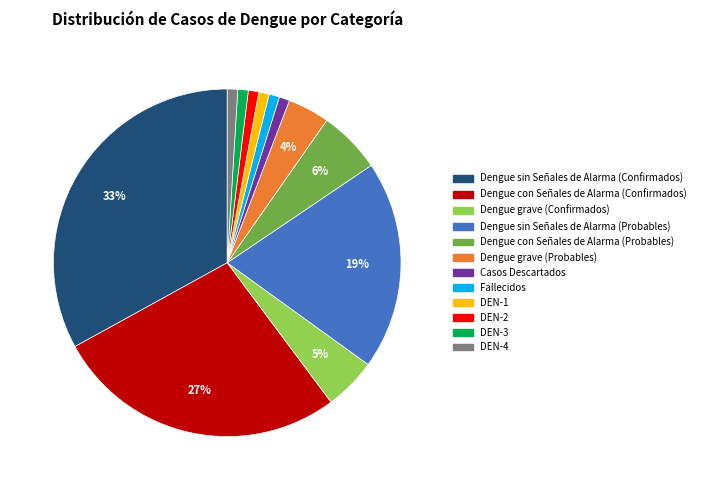

How many slices are in this pie chart?

12